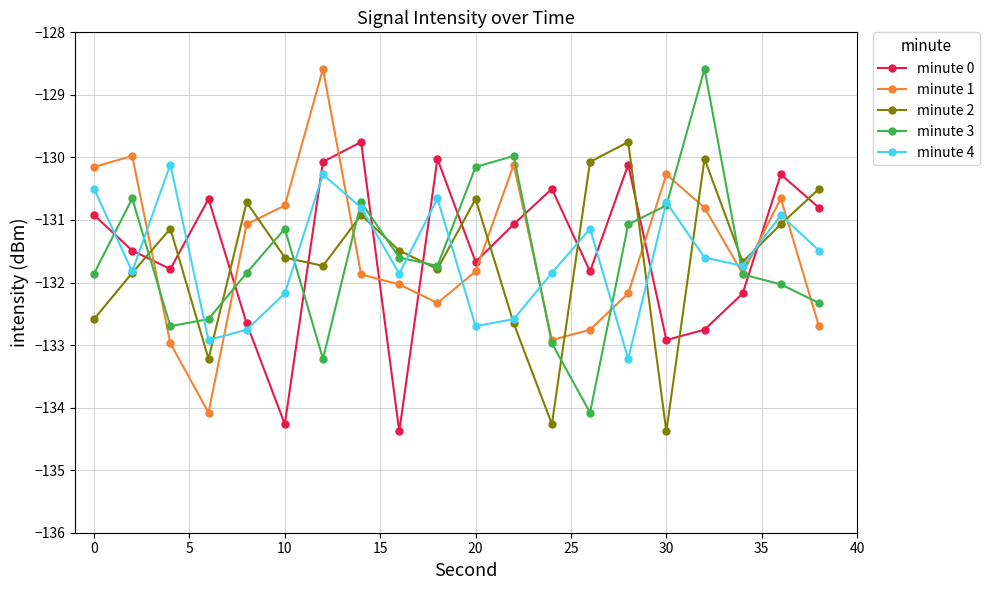

What is the lowest value of the minute 0 series?

-134.4